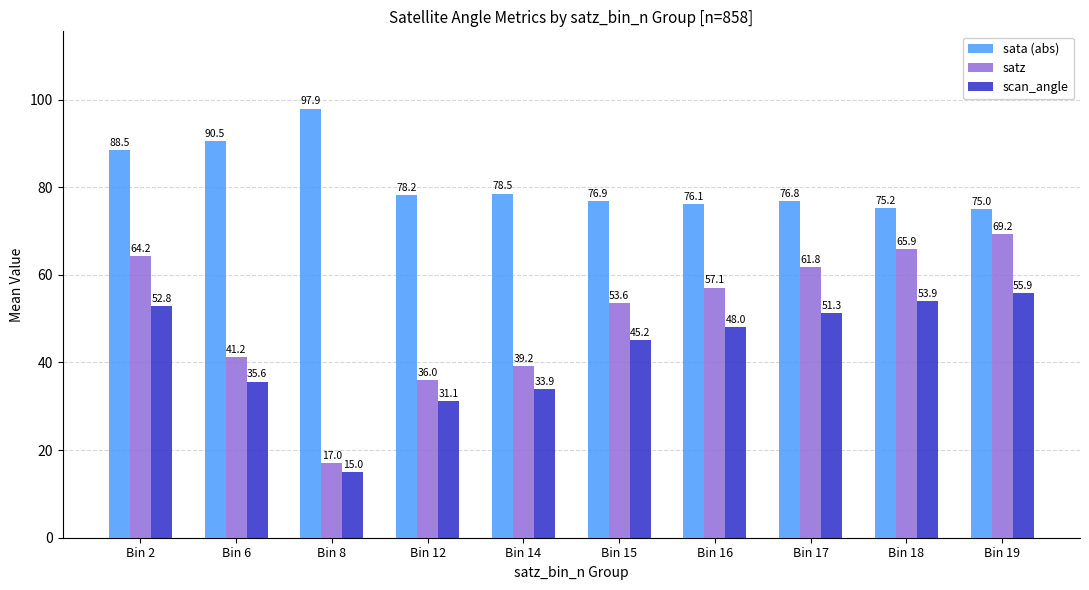

What is the difference between the highest and lowest values at Bin 19?

19.1